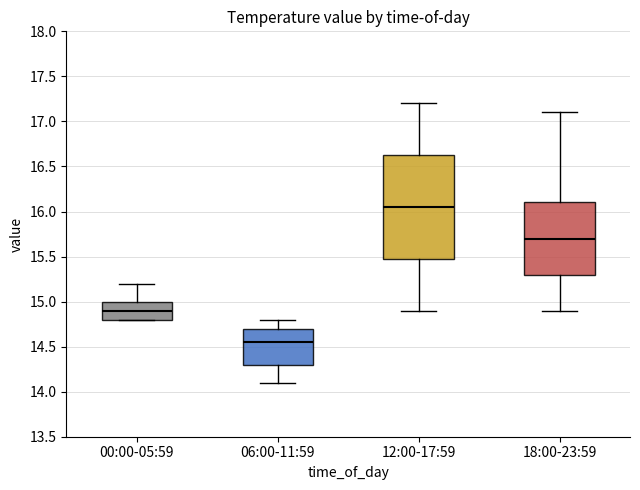

Which box's median line is the highest?

12:00-17:59